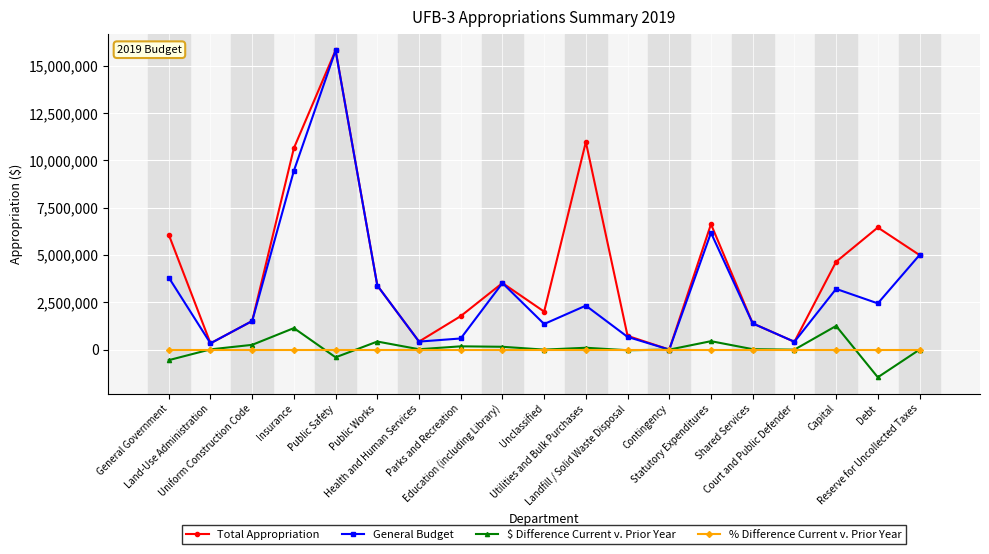

True or false: Total Appropriation has more than 2 points higher than both neighbors.

True